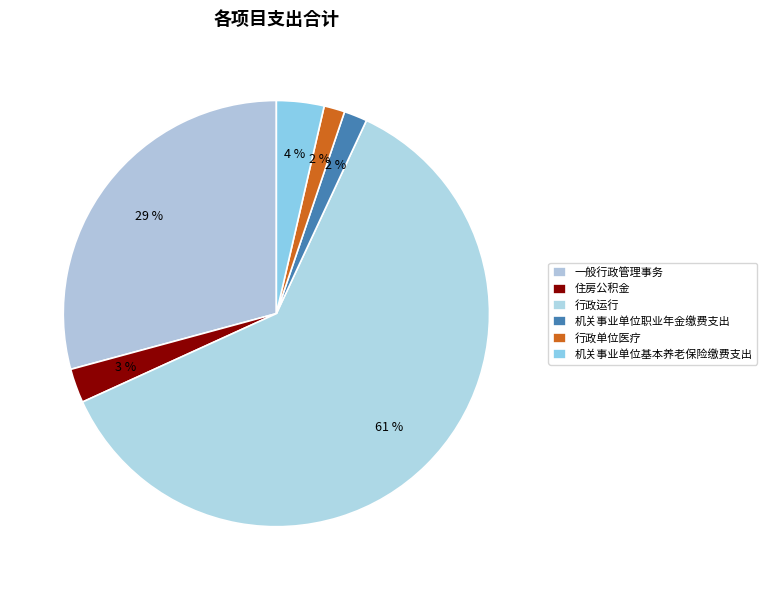

How many slices are in this pie chart?

6